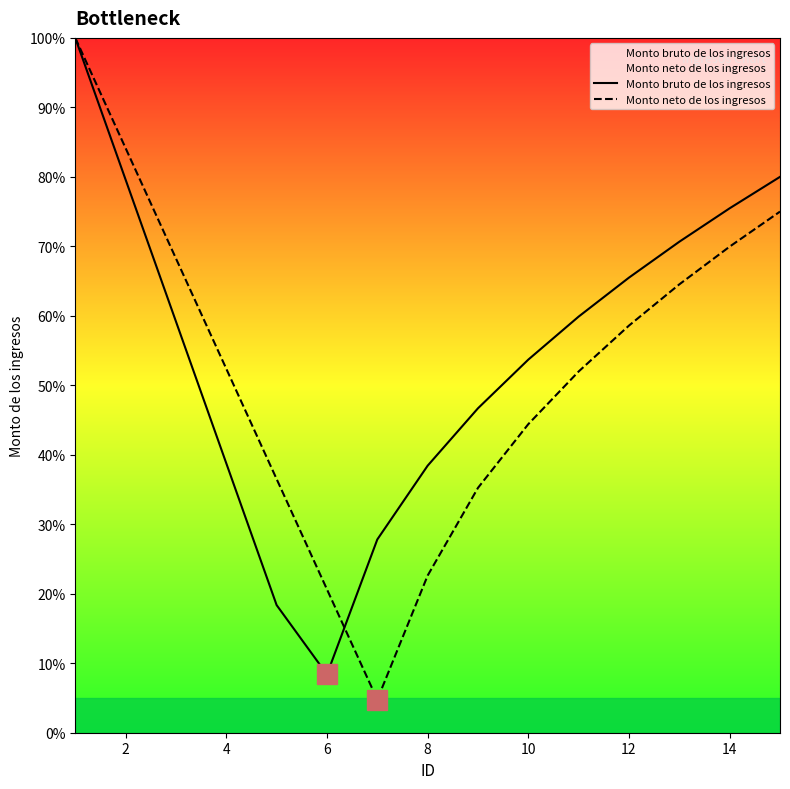

How many data points does each series have?

15